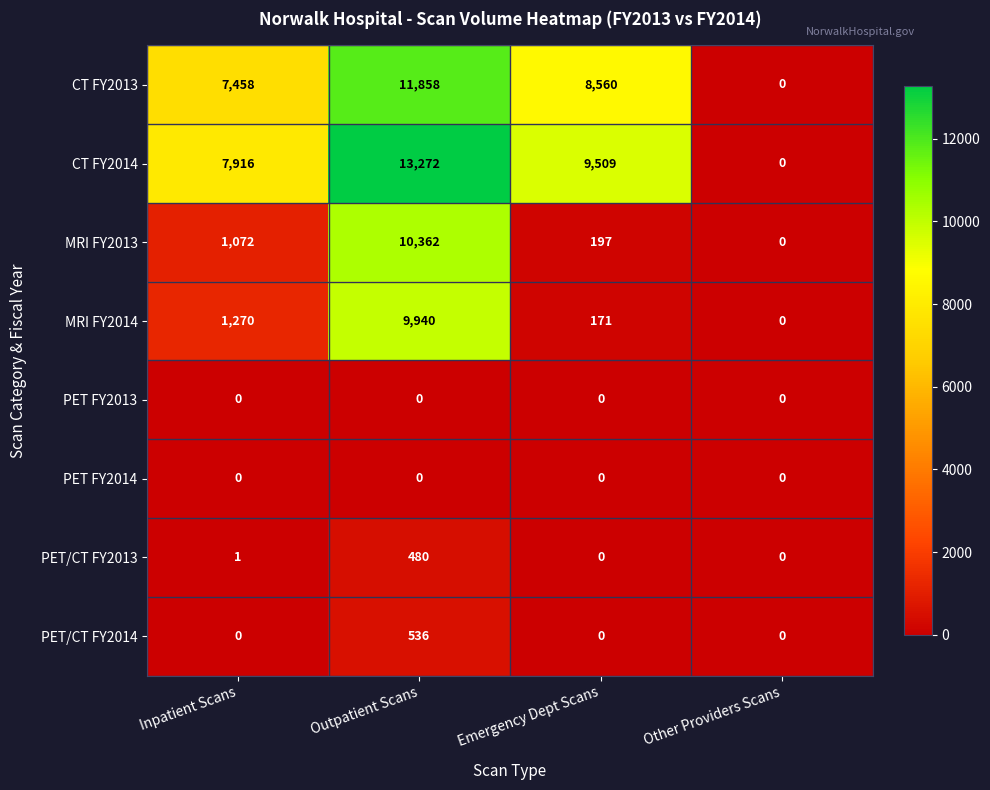

True or false: PET/CT FY2013 has a value of -147 at Emergency Dept Scans.

False